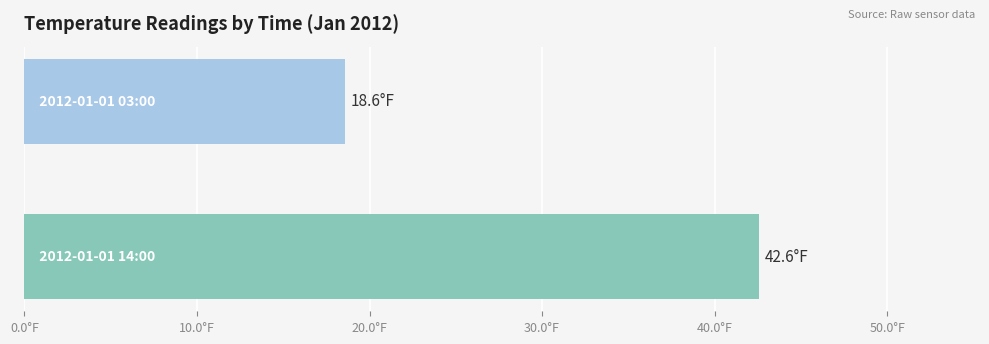

Does the chart contain any negative values?

No